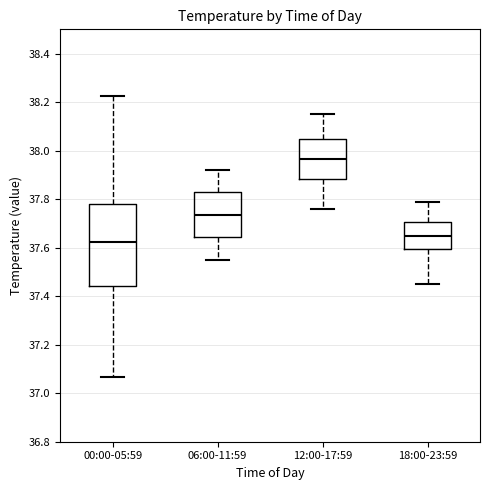

Reading left to right, read every box against the y-axis: the position of its median line, the range the box covers, and the ends of its whiskers. The values are not printed on the chart, so give them approximately, as read against the axis.

00:00-05:59: median 37.62, box 37.44 to 37.78, whiskers 37.06 to 38.22
06:00-11:59: median 37.74, box 37.64 to 37.82, whiskers 37.56 to 37.92
12:00-17:59: median 37.96, box 37.88 to 38.04, whiskers 37.76 to 38.16
18:00-23:59: median 37.66, box 37.60 to 37.70, whiskers 37.46 to 37.80